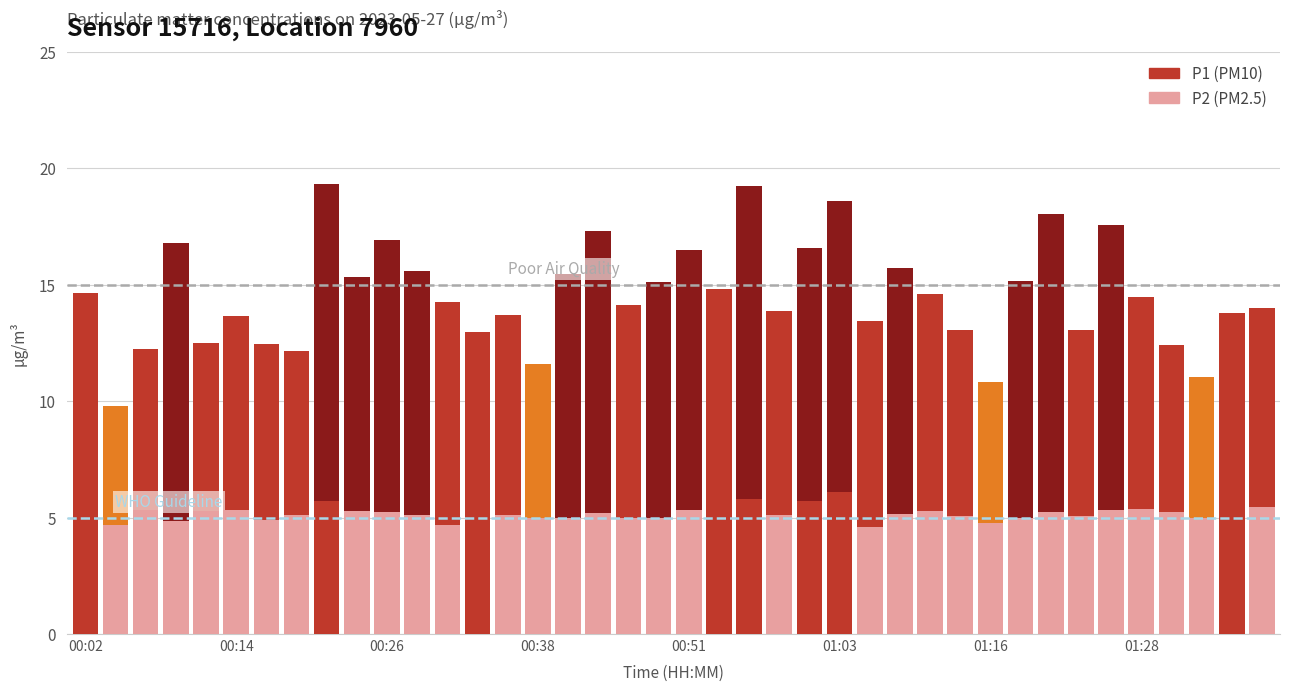

Is the value of P2 (PM2.5) at 29 greater than the value of P1 (PM10) at 10?

No